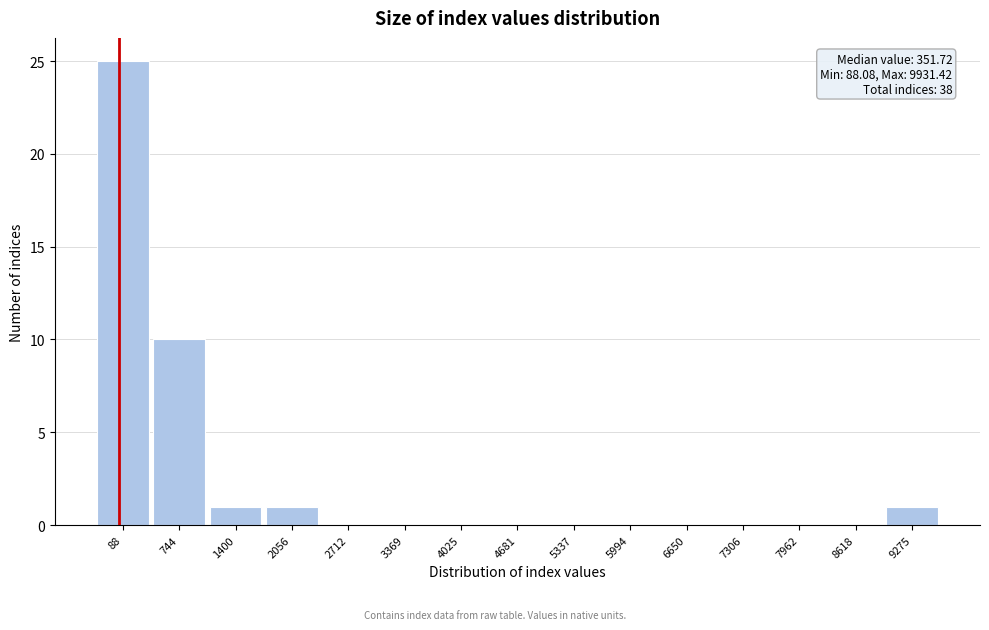

Reading left to right, list all the values displayed in this chart.

88=25	744=10	1400=1	2056=1	2712=0	3369=0	4025=0	4681=0	5337=0	5994=0	6650=0	7306=0	7962=0	8618=0	9275=1